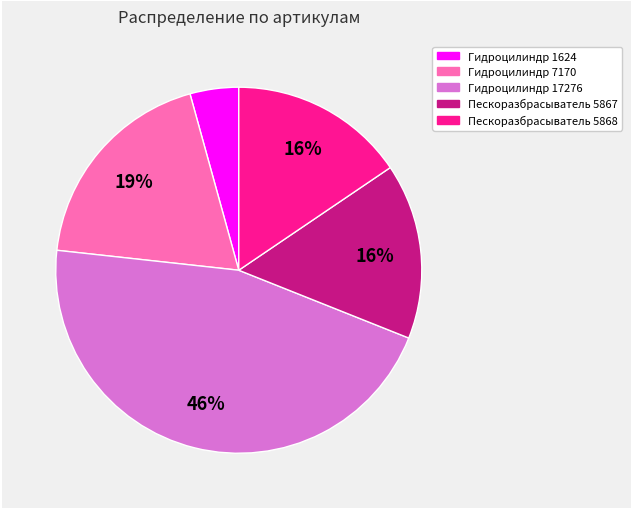

Between Гидроцилиндр 17276 and Гидроцилиндр 1624, which is larger?

Гидроцилиндр 17276